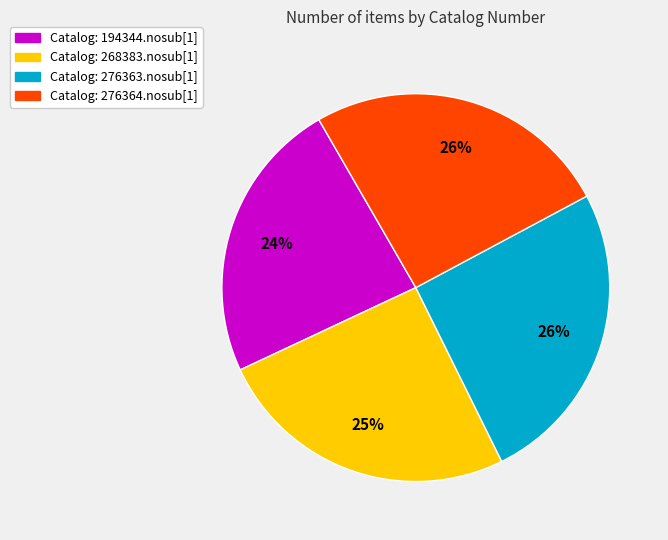

How many segments does this pie chart have?

4